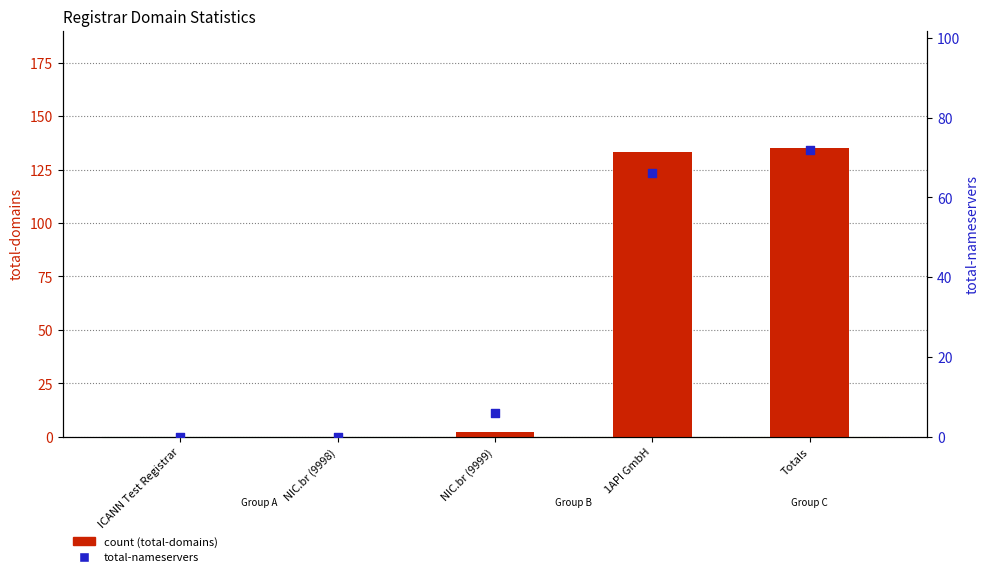

At which category is the sum across all series the highest?

Totals